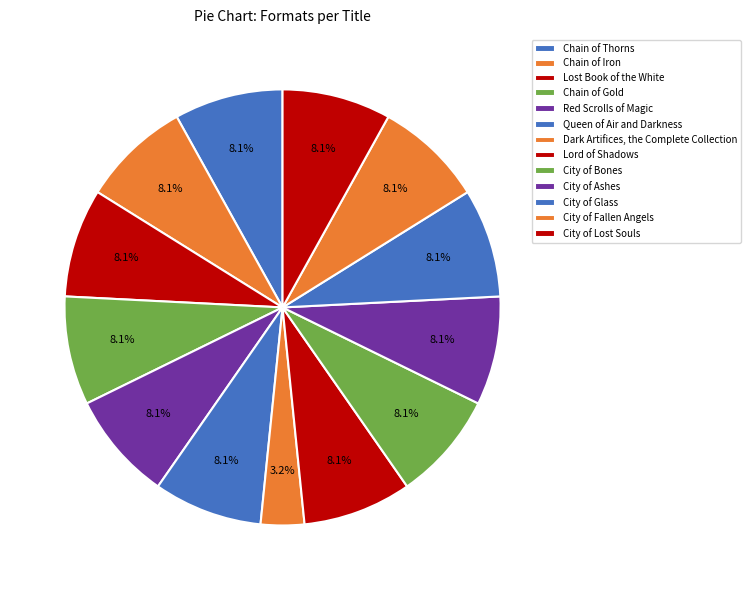

What is the largest slice in the pie chart?

Chain of Thorns